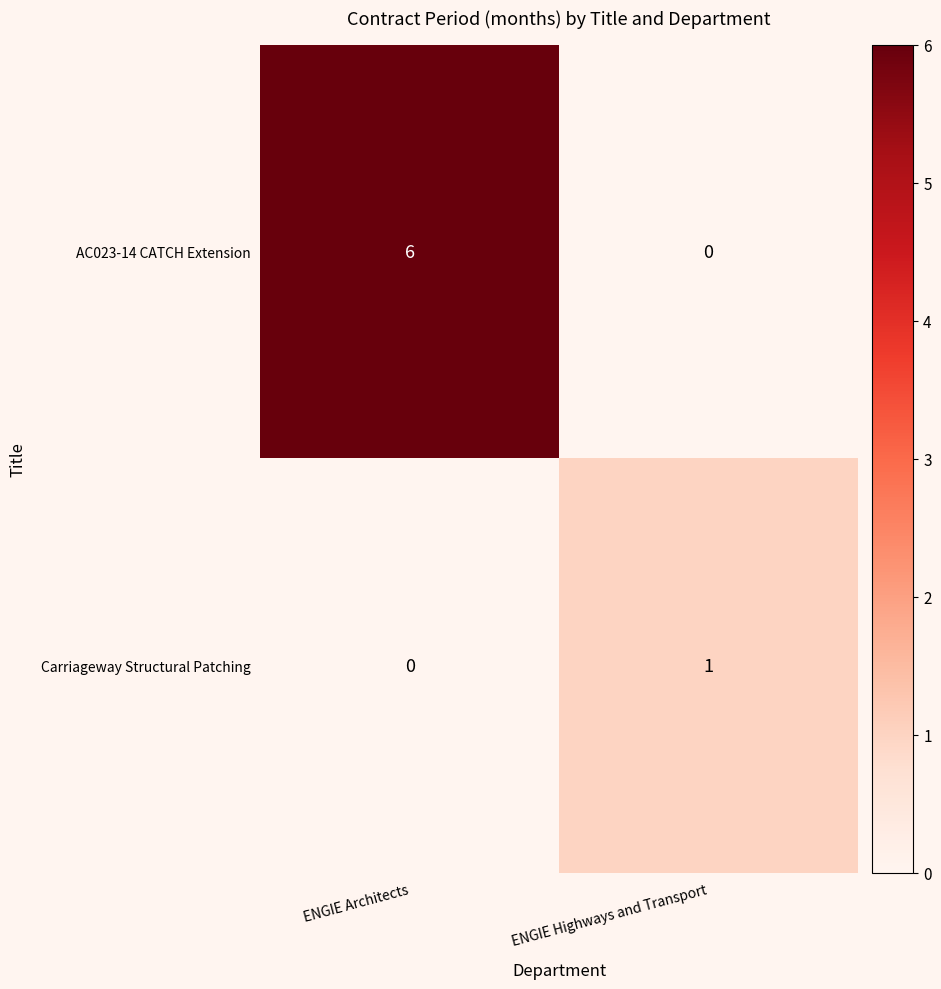

Reading left to right, transcribe all the data shown in this chart.

AC023-14 CATCH Extension: 6	0
Carriageway Structural Patching: 0	1